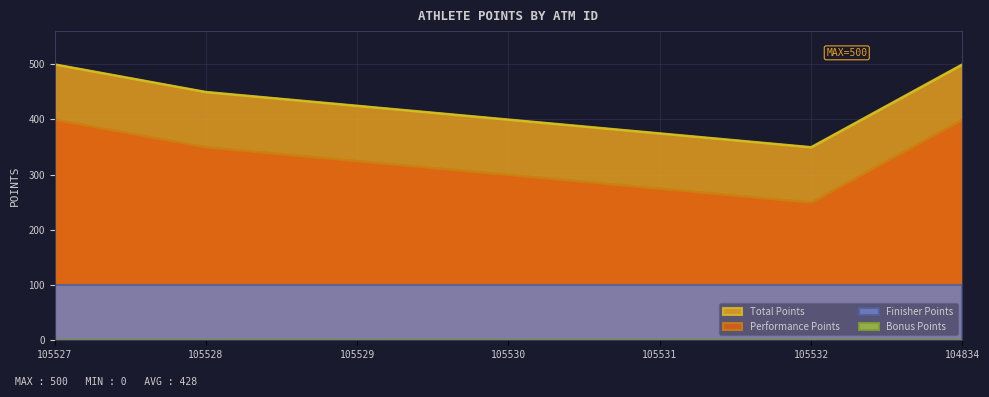

Is the value of Performance Points at 105527 greater than the value of Finisher Points at 104834?

Yes